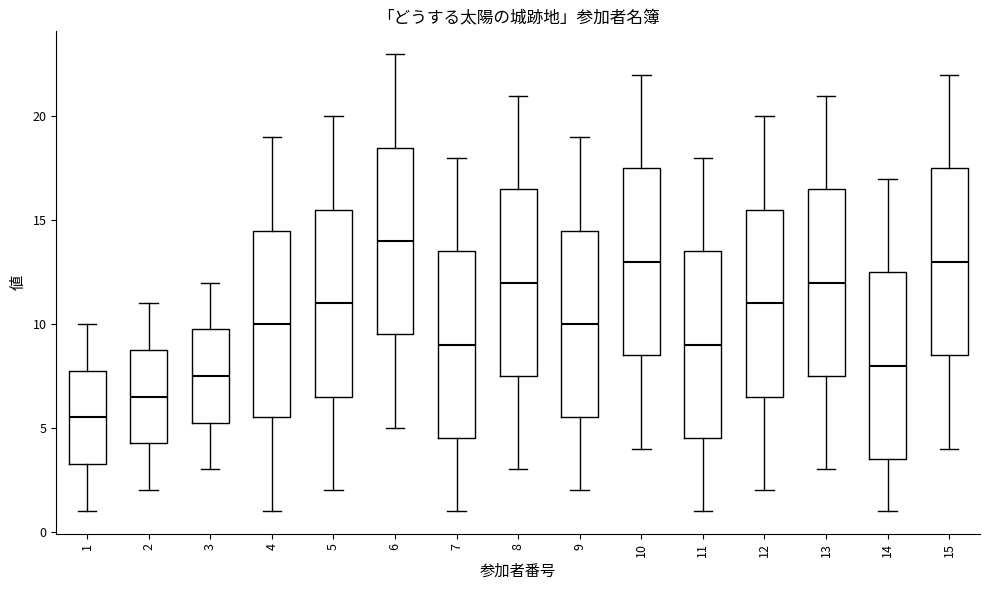

Which box has the lowest median line?

1